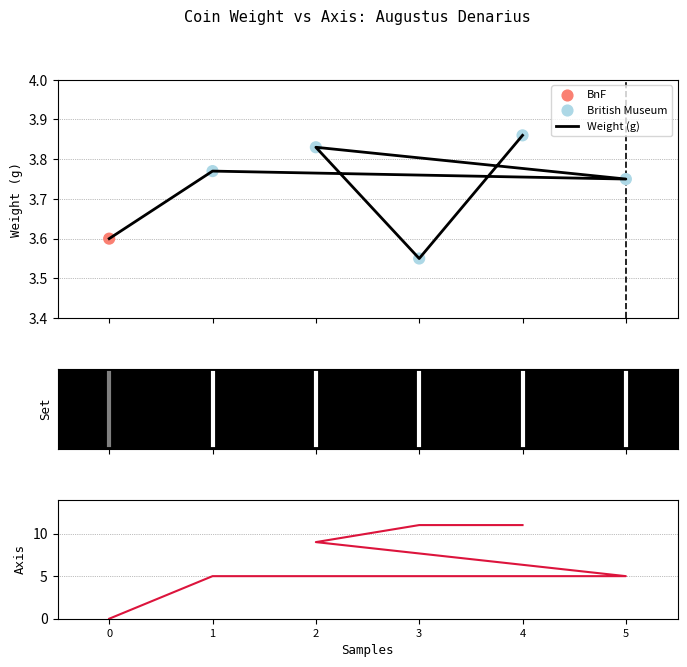

What is the total value across all series at 1?

8.8